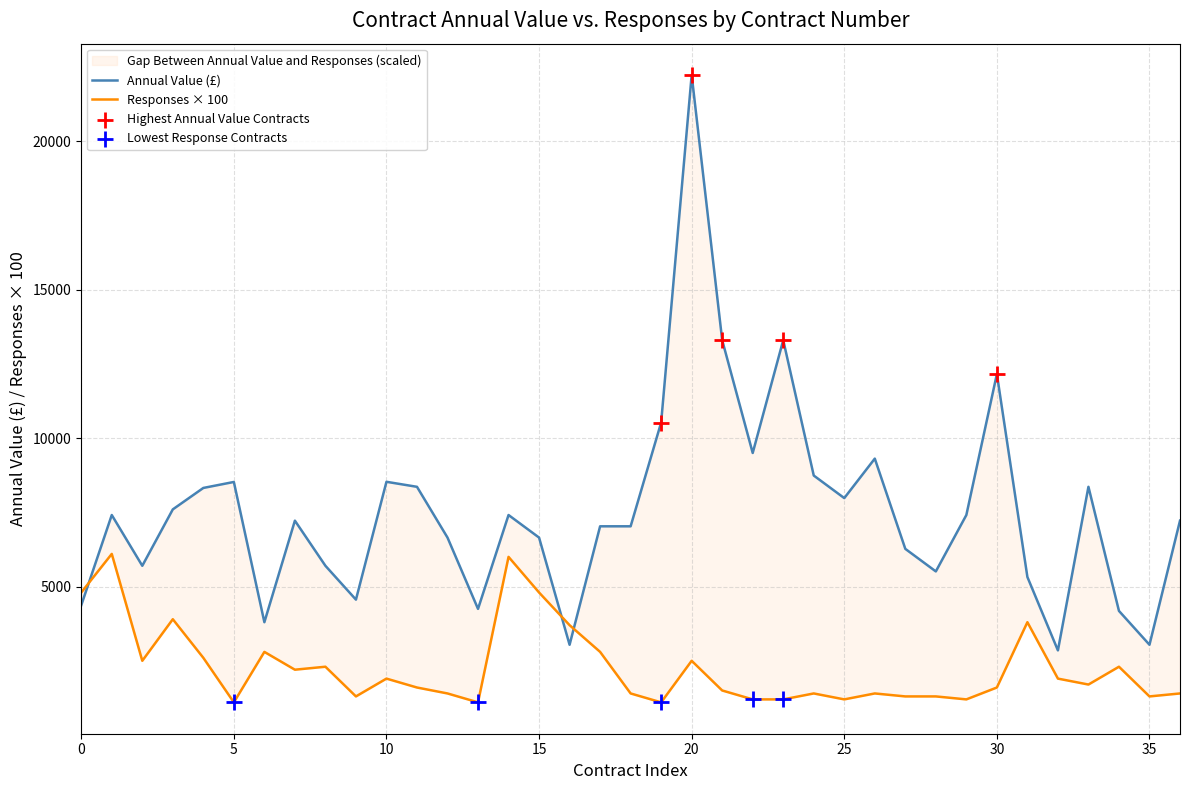

At how many categories does at least one series exceed 14049?

1